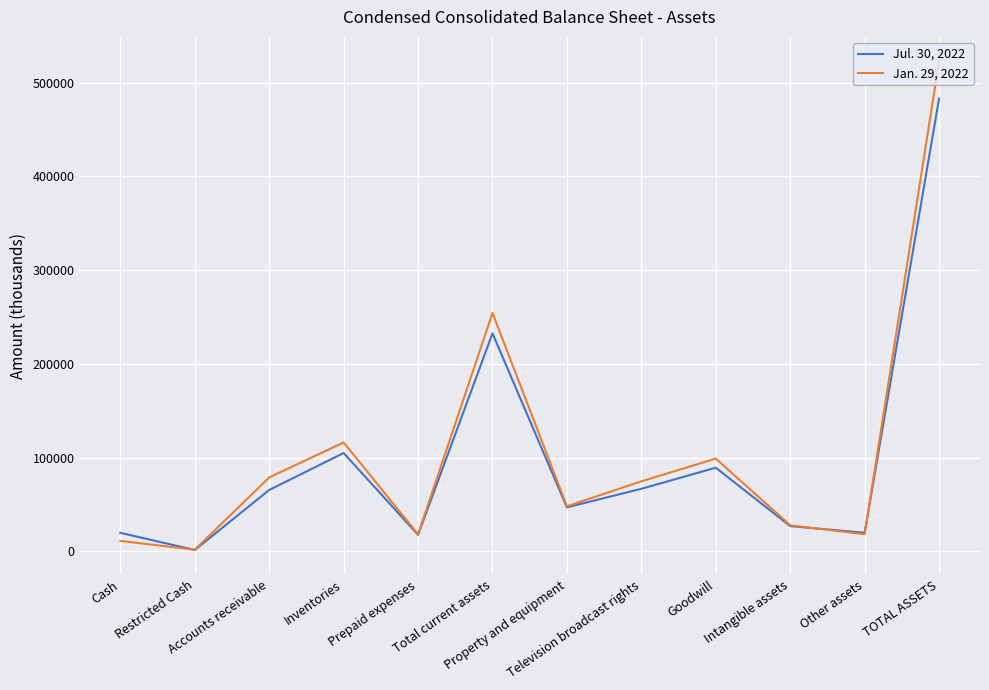

What are all the series names shown in the legend?

Jul. 30, 2022, Jan. 29, 2022